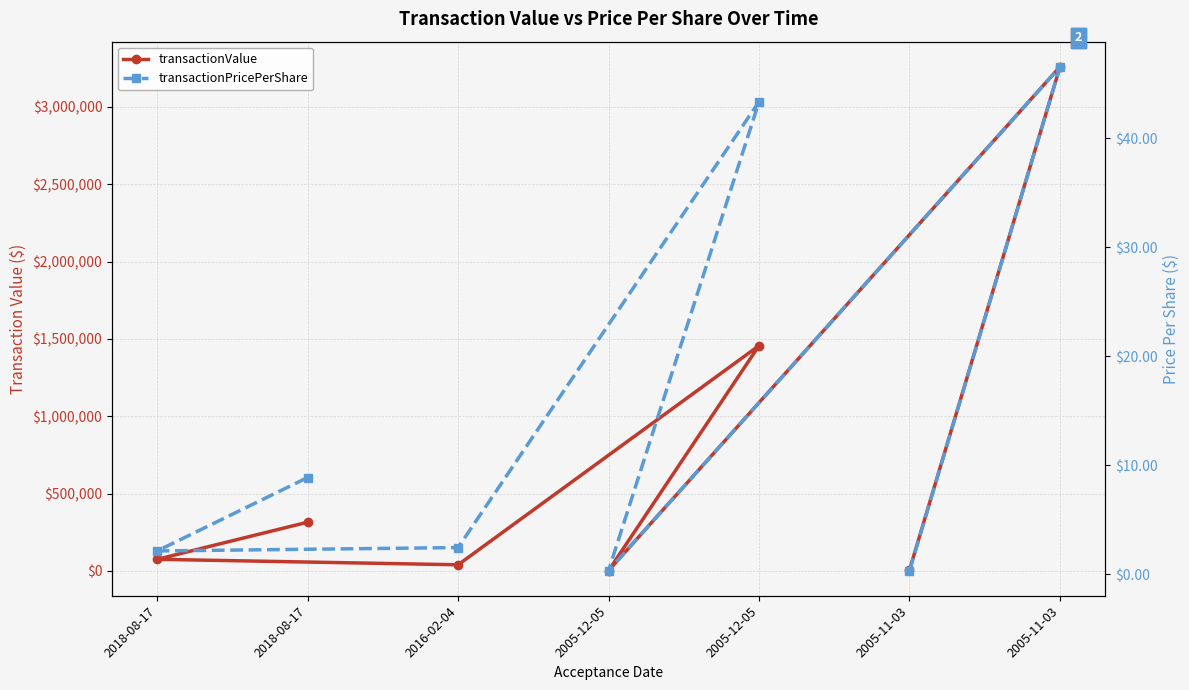

What is the value of the transactionPricePerShare point at the 7th from the left?

2.1